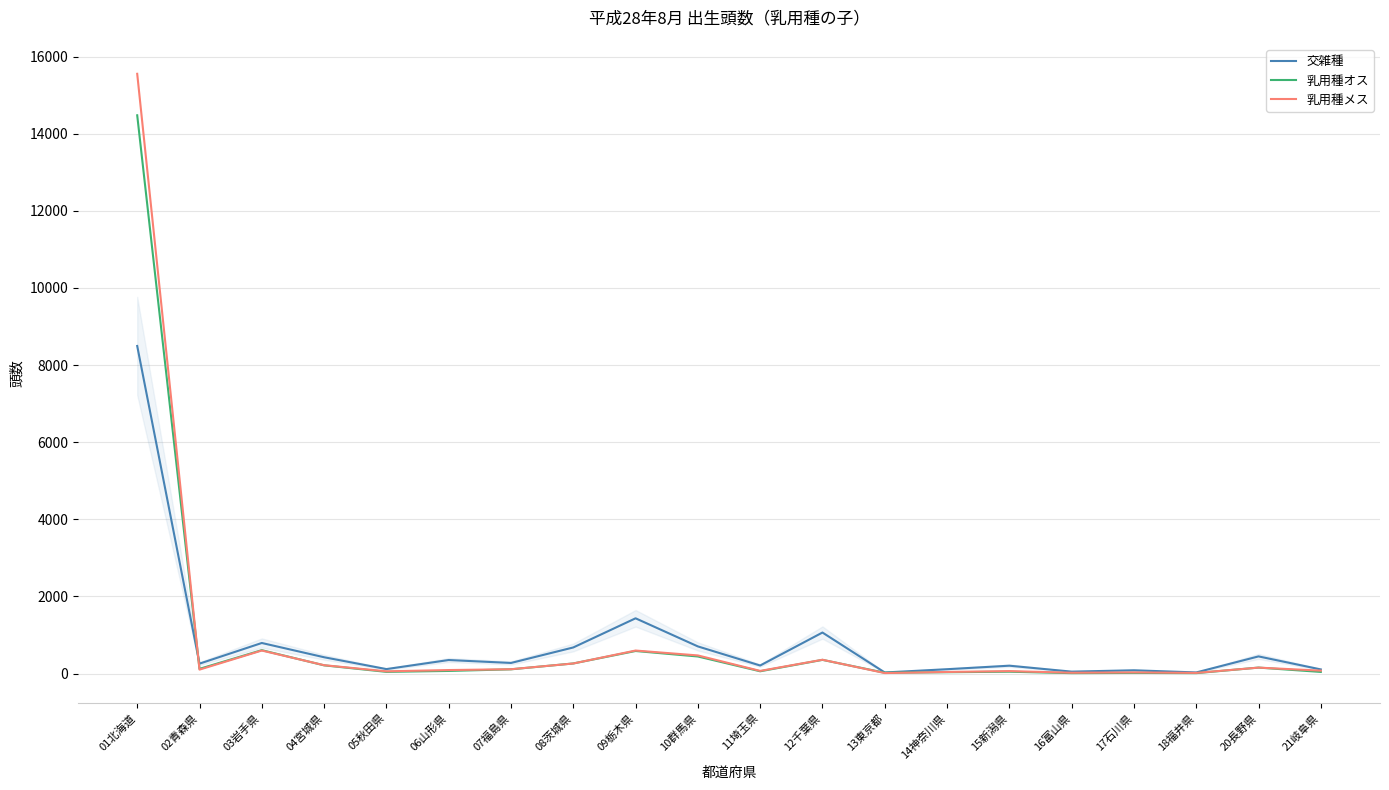

Which series changed the most between 01北海道 and 05秋田県?

乳用種メス